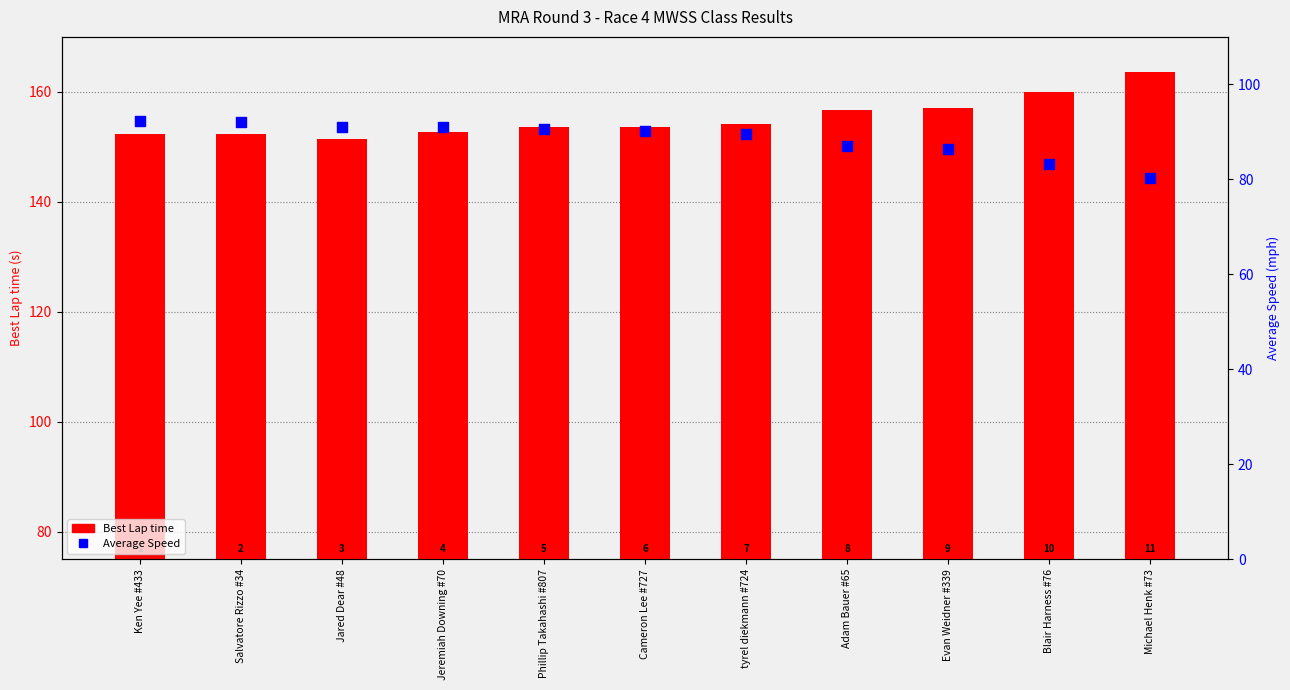

What are all the series names shown in the legend?

Best Lap time, Average Speed